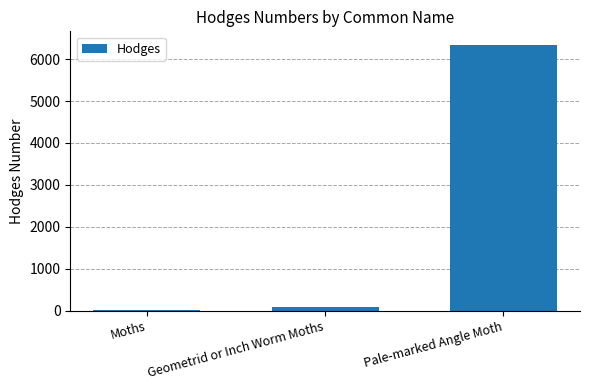

What is the label of the 2nd bar from the left?

Geometrid or Inch Worm Moths